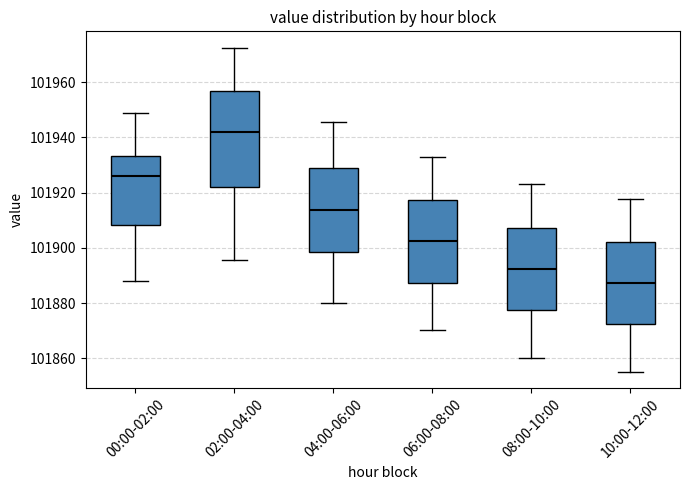

Where does the upper whisker of the box for 00:00-02:00 end on the y-axis? The values are not printed on the chart, so give them approximately, as read against the axis.

101948